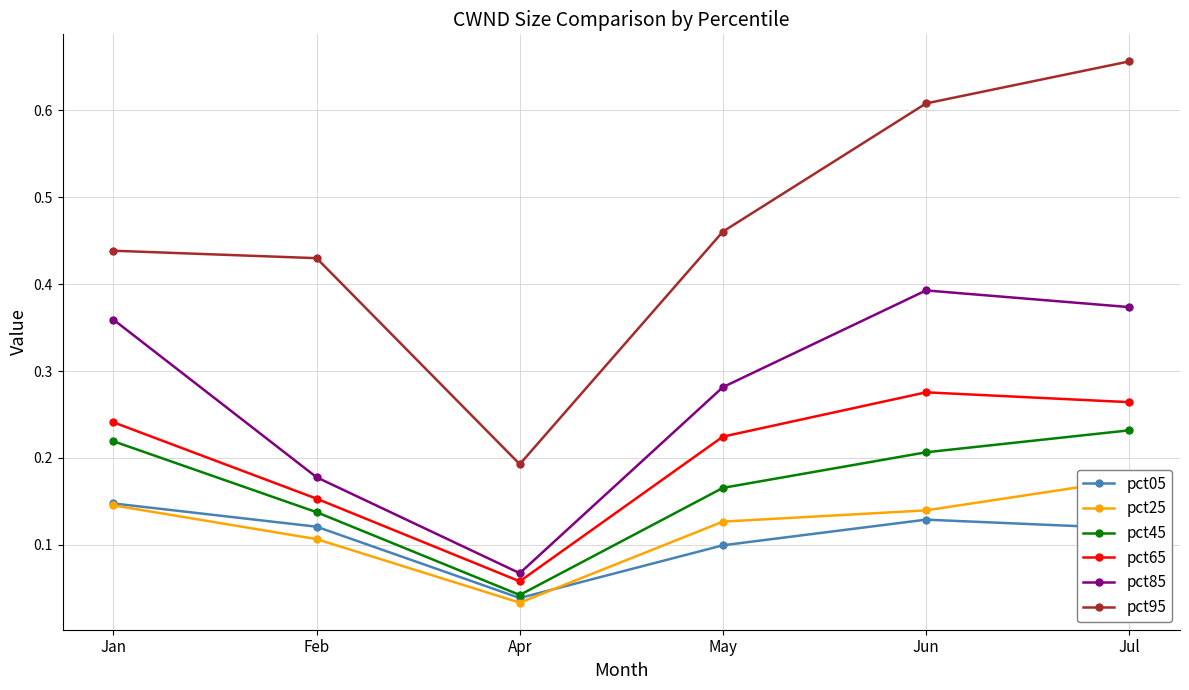

Count the pct25 values in the range 0 to 1.

6